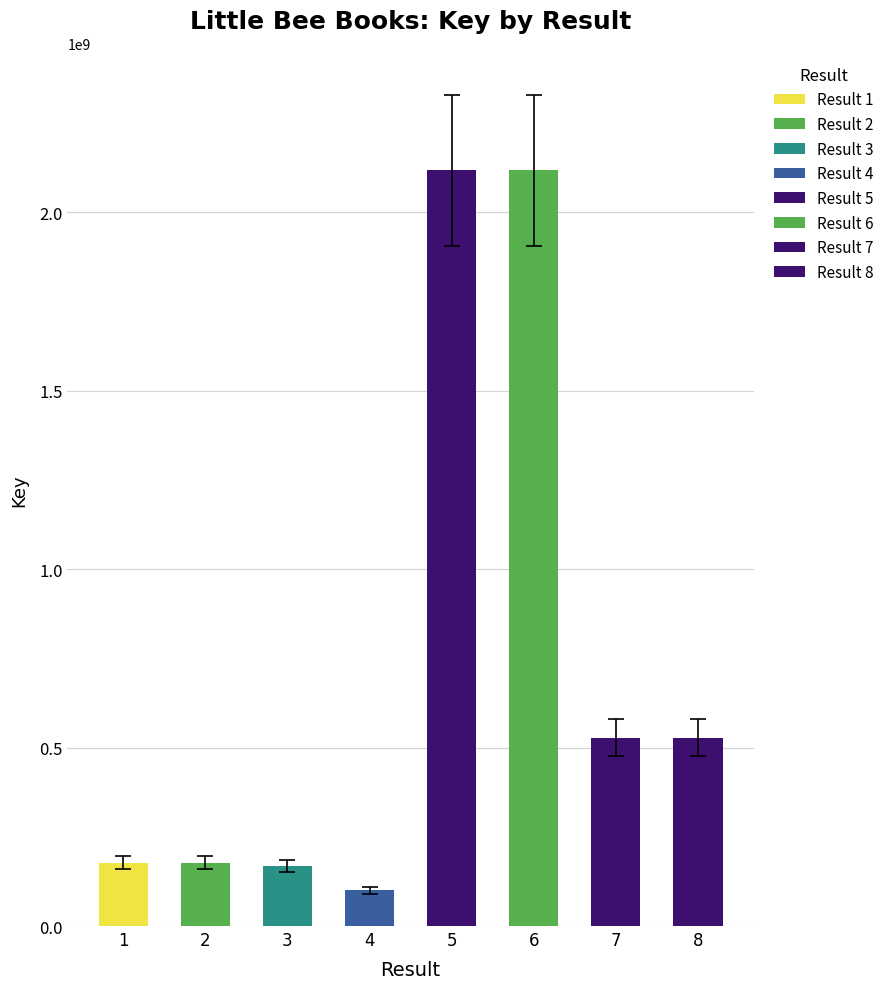

How many values are below 528031734?

4